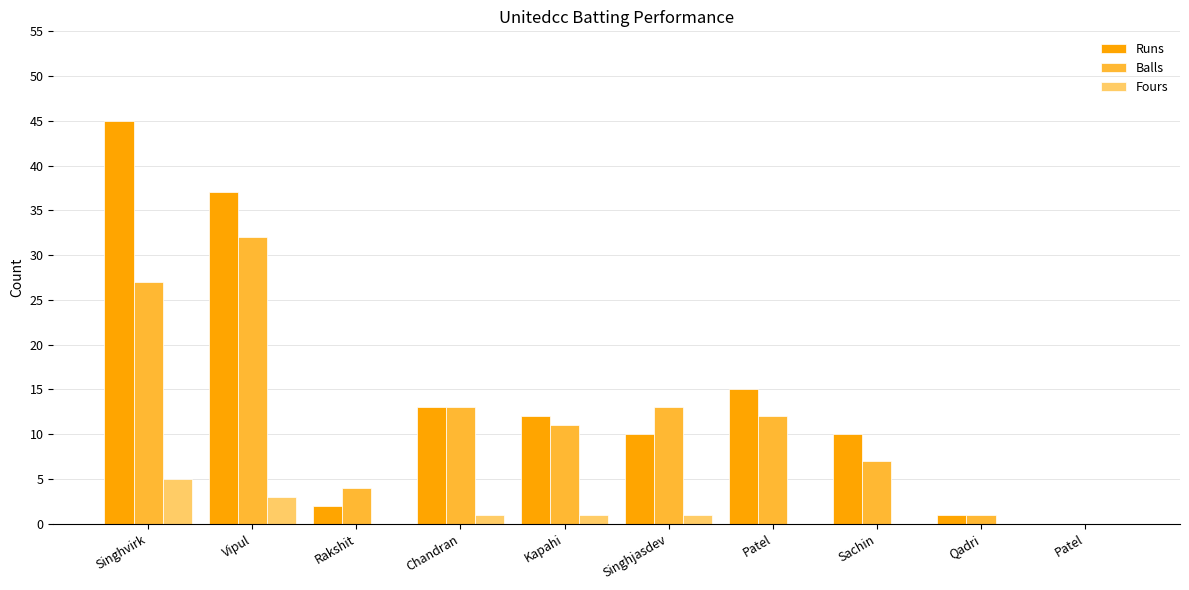

Count the number of categories in the chart.

10